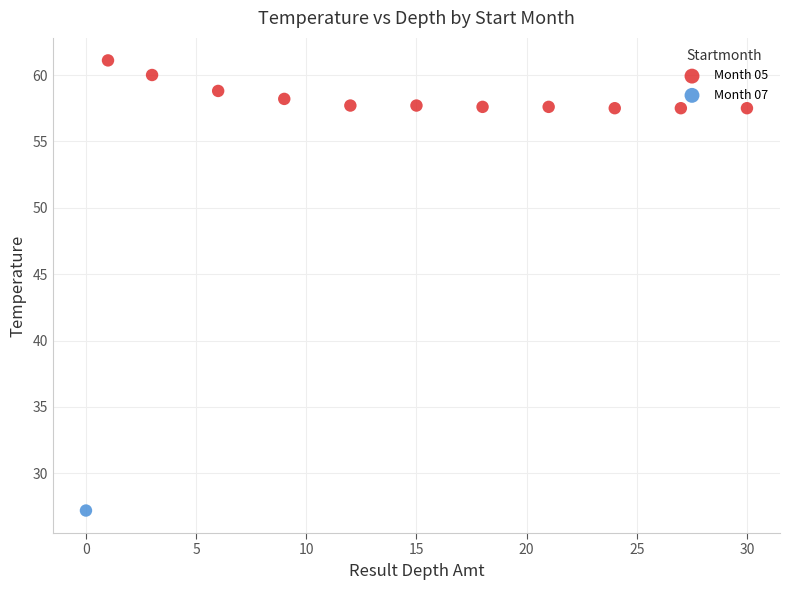

What are all the series names shown in the legend?

Month 05, Month 07